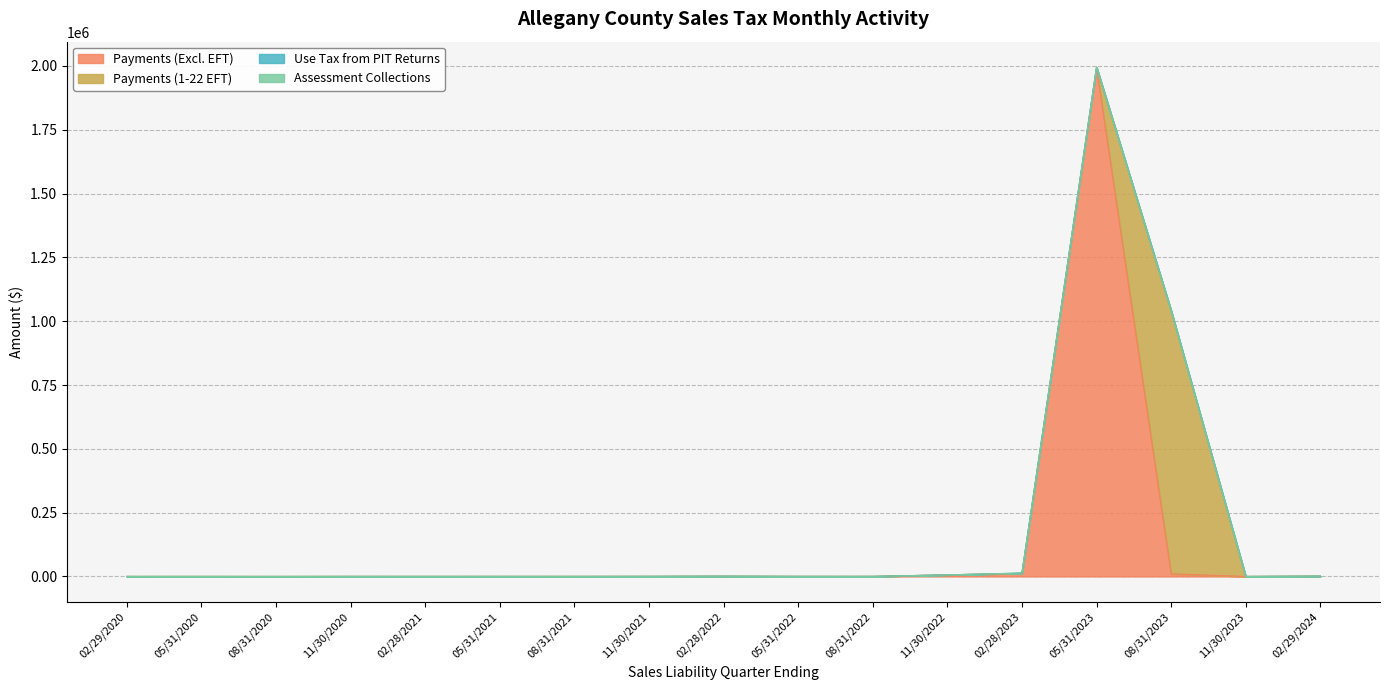

Where is Assessment Collections nearest to the value -19?

02/29/2020